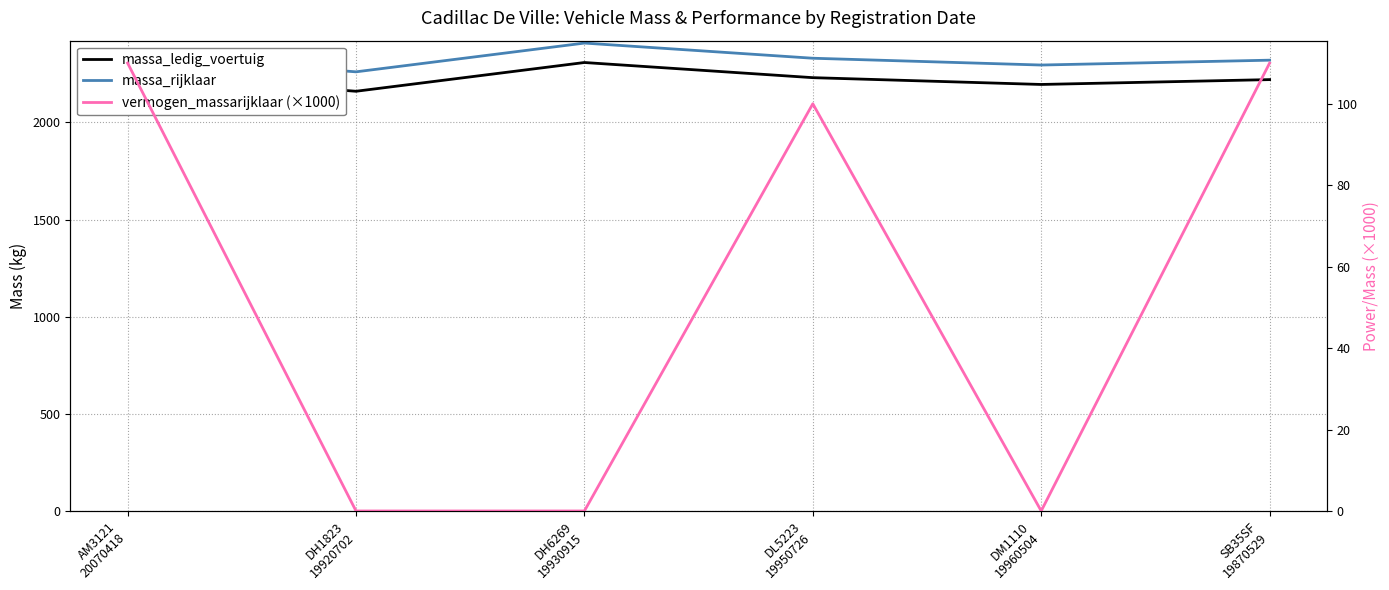

Reading left to right, transcribe all the data shown in this chart.

massa_ledig_voertuig: AM3121
20070418=2248	DH1823
19920702=2160	DH6269
19930915=2308	DL5223
19950726=2230	DM1110
19960504=2195	SB35SF
19870529=2220
massa_rijklaar: AM3121
20070418=2348	DH1823
19920702=2260	DH6269
19930915=2408	DL5223
19950726=2330	DM1110
19960504=2295	SB35SF
19870529=2320
vermogen_massarijklaar (×1000): AM3121
20070418=110	DH1823
19920702=0	DH6269
19930915=0	DL5223
19950726=100	DM1110
19960504=0	SB35SF
19870529=110